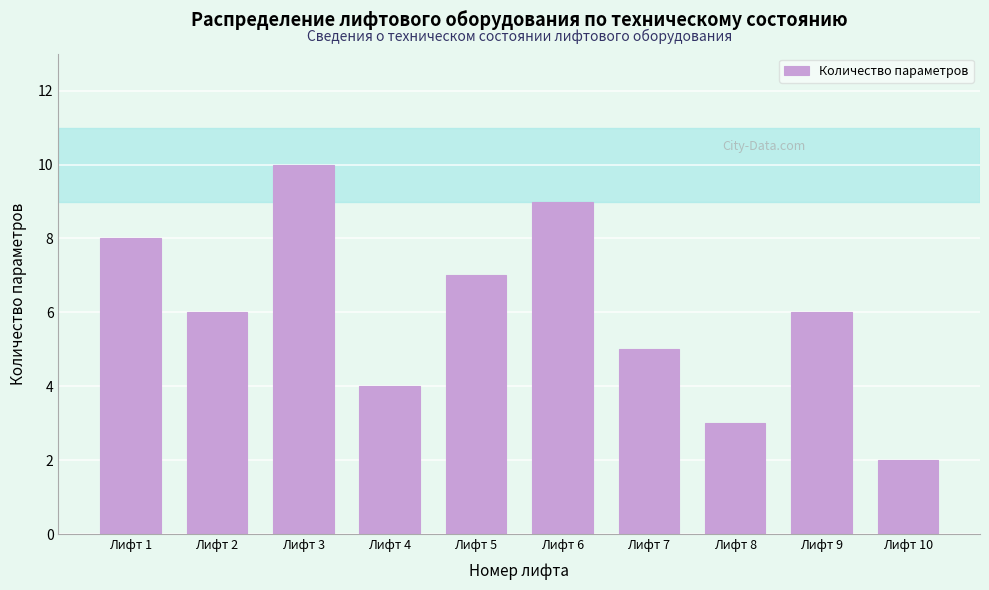

Reading right to left, list all the values displayed in this chart.

Лифт 10=2	Лифт 9=6	Лифт 8=3	Лифт 7=5	Лифт 6=9	Лифт 5=7	Лифт 4=4	Лифт 3=10	Лифт 2=6	Лифт 1=8